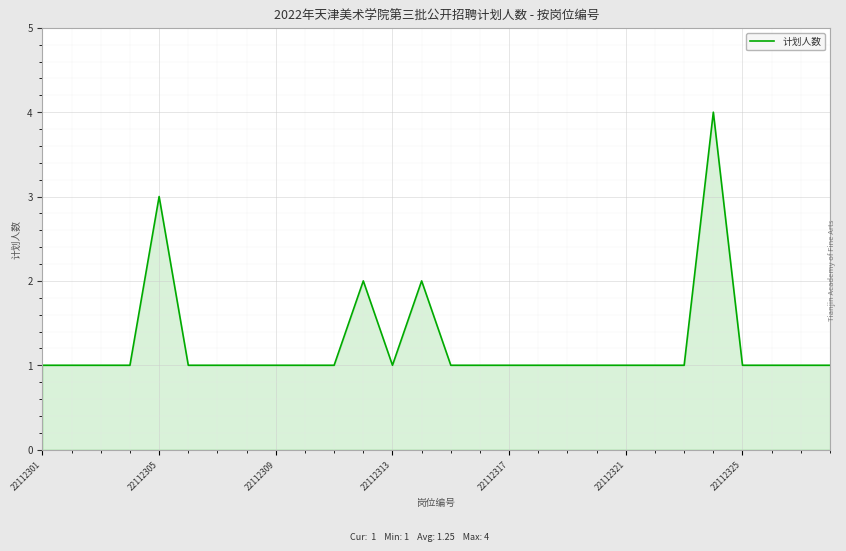

How many values are between 1 and 2?

26